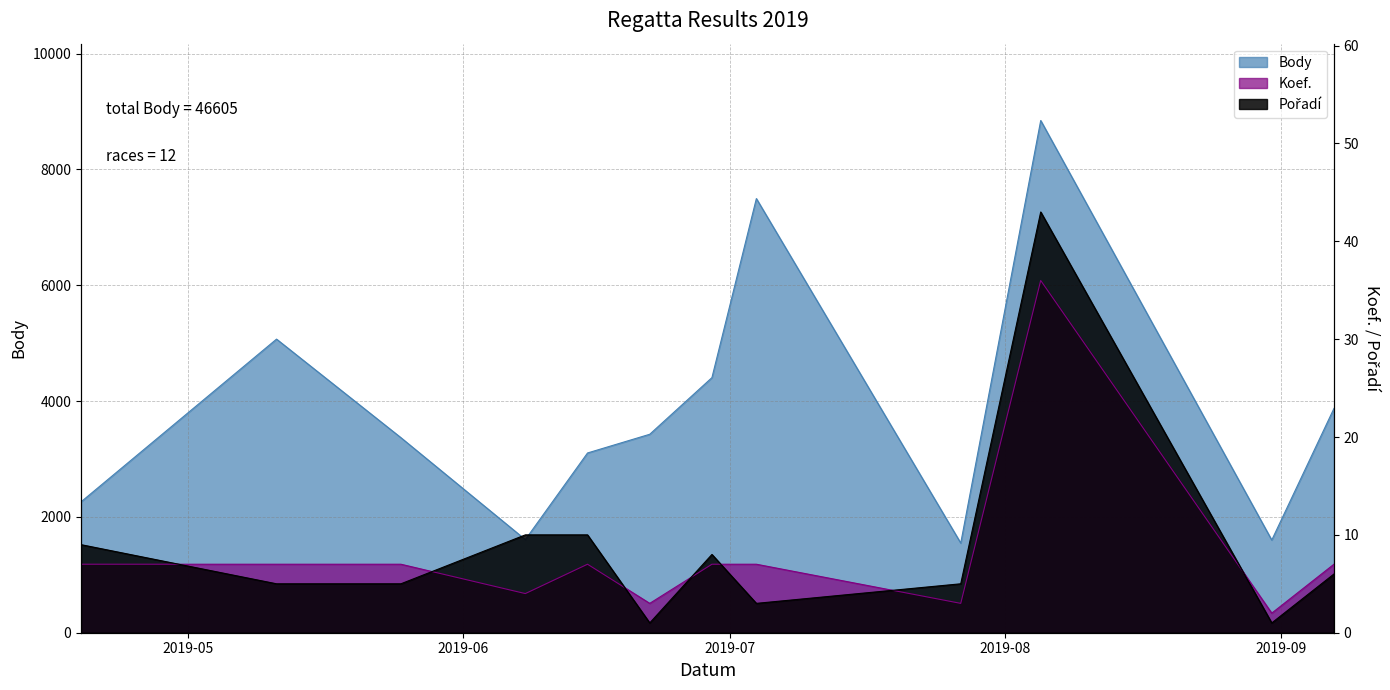

What is the average value of the Body series?

3884